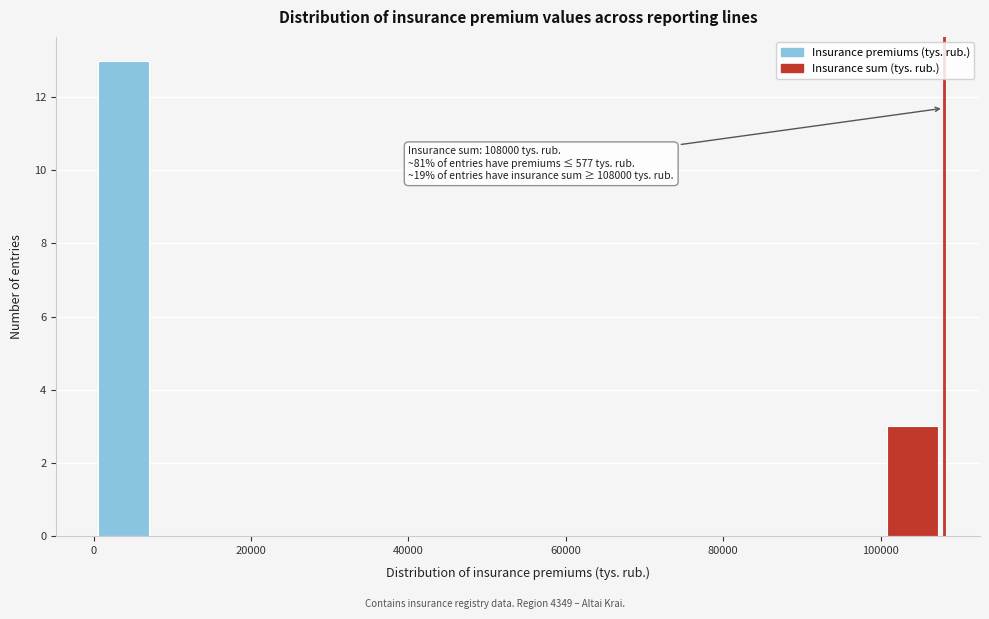

Around what value on the x-axis is the tallest bar? Give the approximate position of its centre, as read against the axis.

4000